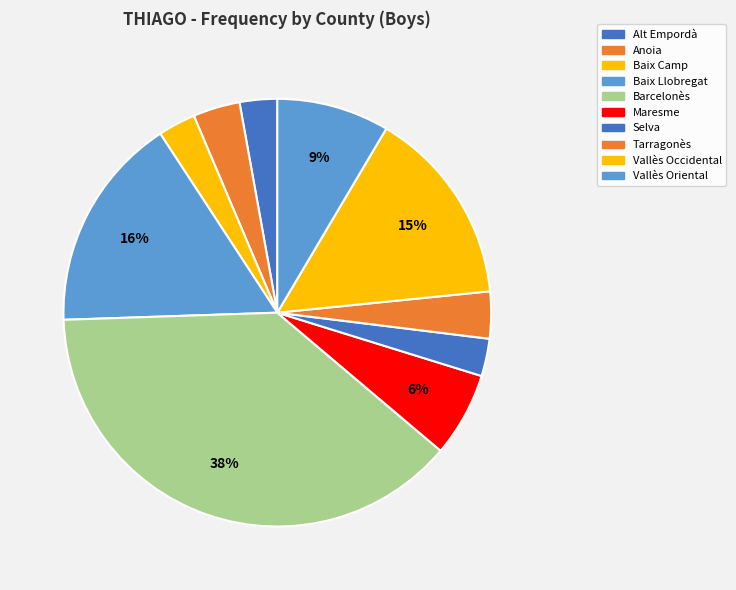

To the nearest percent, what is the difference between the largest and smallest slice percentages?

35%